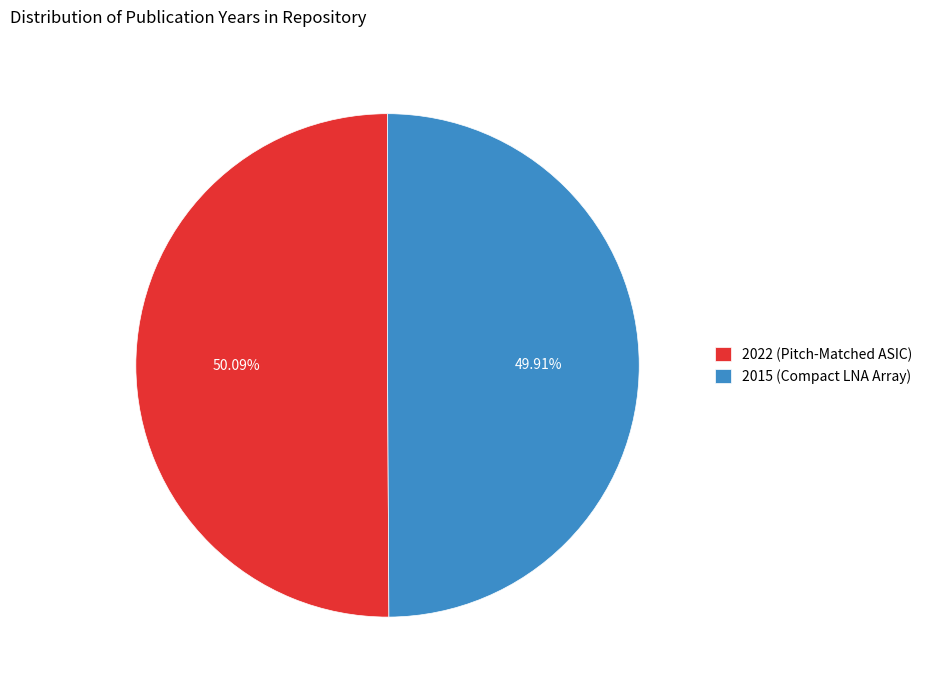

The 2015 (Compact LNA Array) slice represents 50% of the pie. True or false?

True